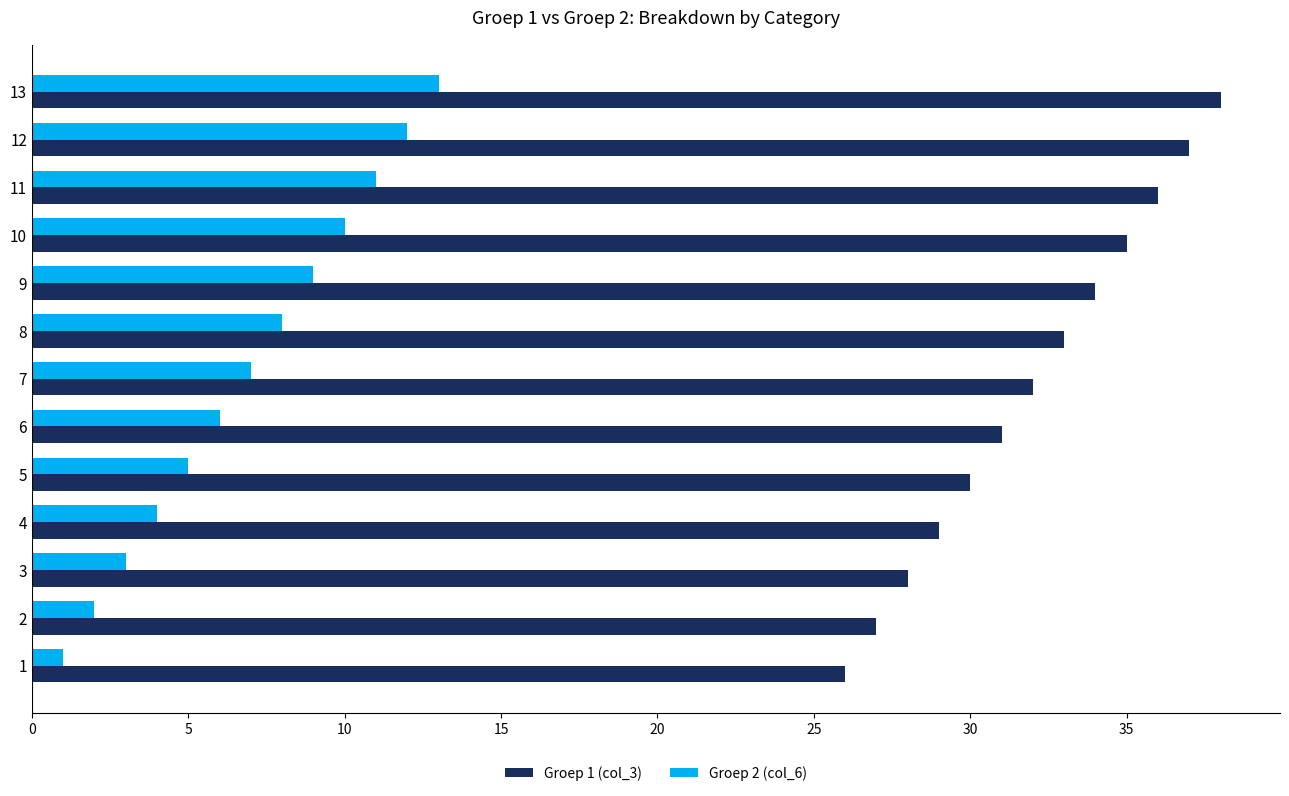

Is the value of Groep 2 (col_6) at 8 greater than the value of Groep 1 (col_3) at 10?

No